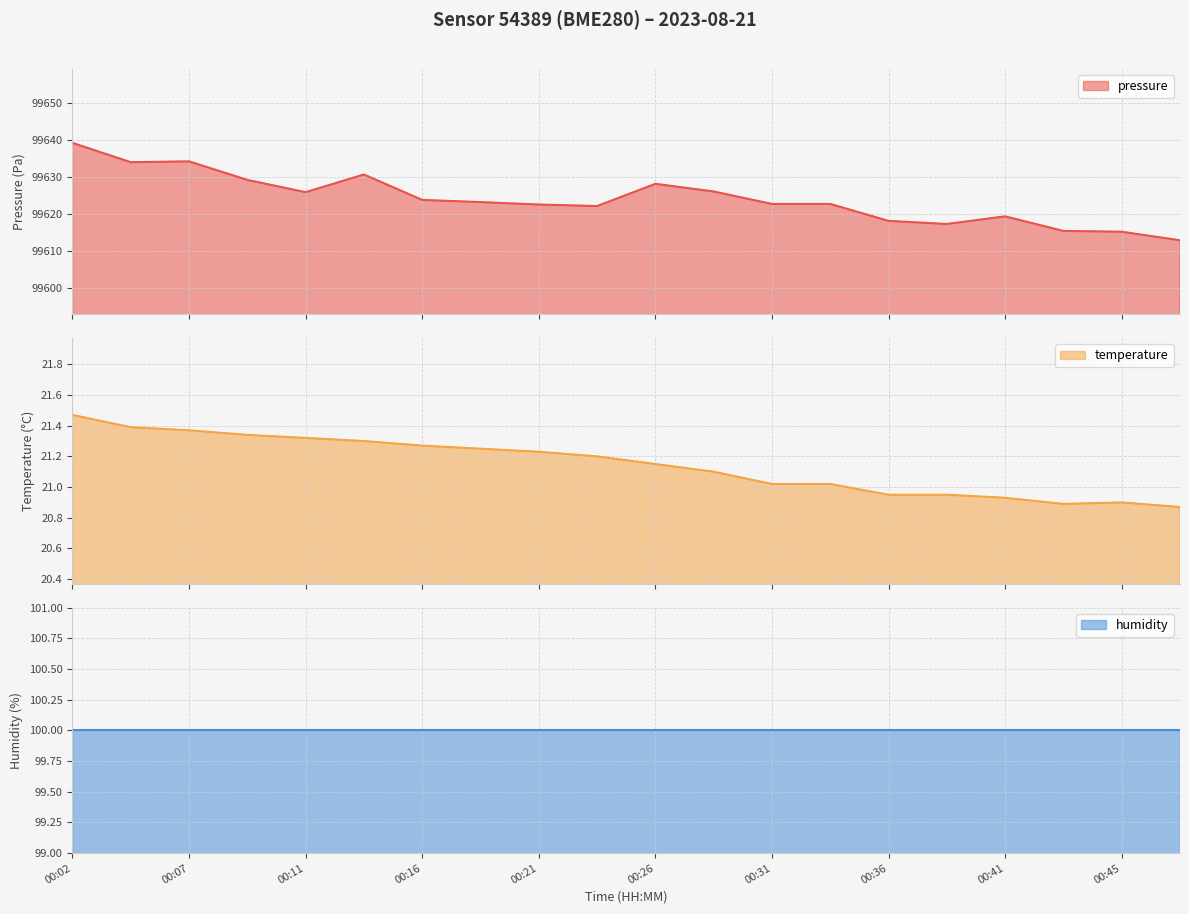

The value of temperature at 00:31 is 21.0. True or false?

True